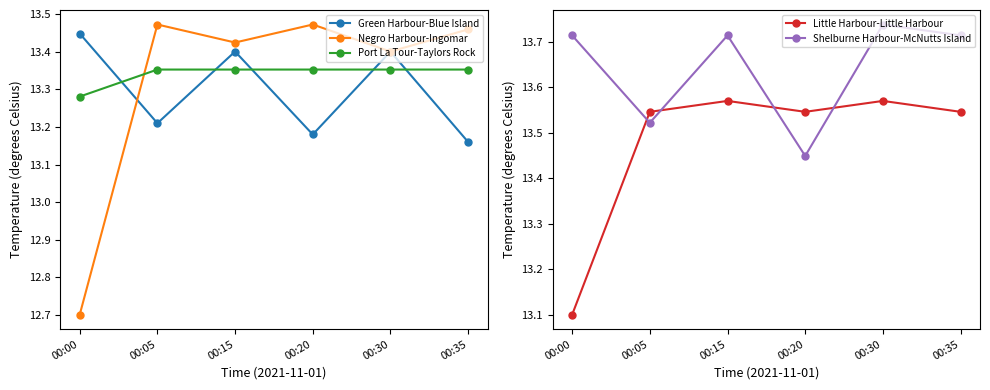

In Green Harbour-Blue Island, how many points are higher than both neighbors (excluding endpoints)?

2